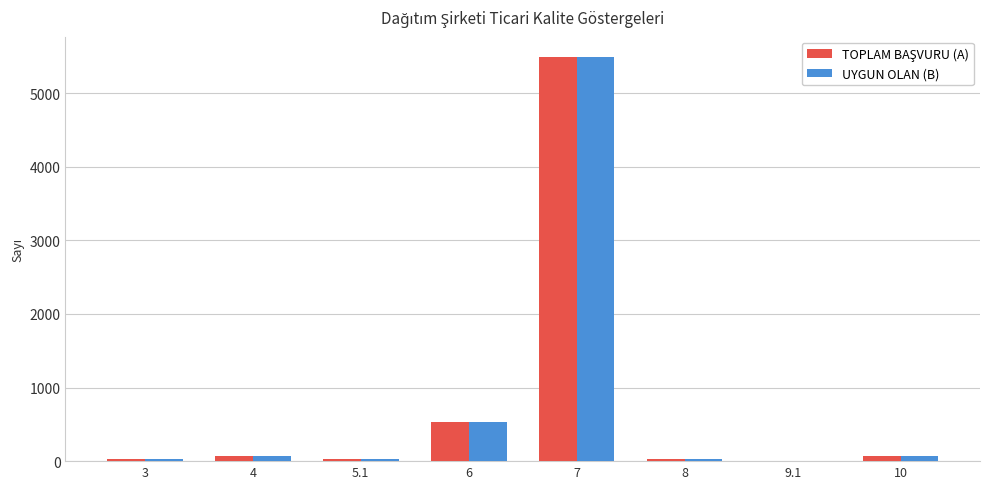

What is the total value across all series at 7?

10984